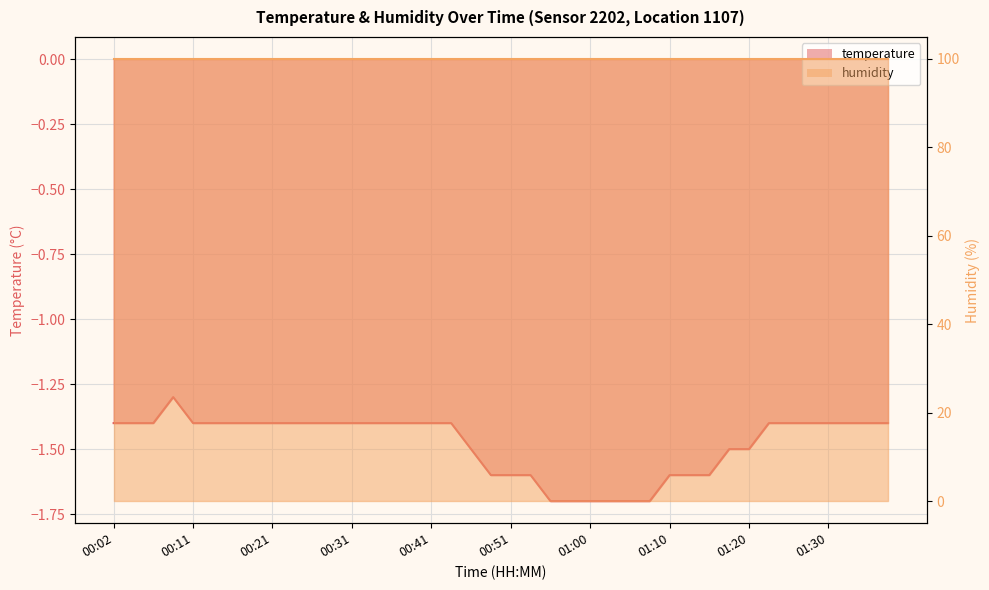

What is the minimum value shown in the chart?

-1.7